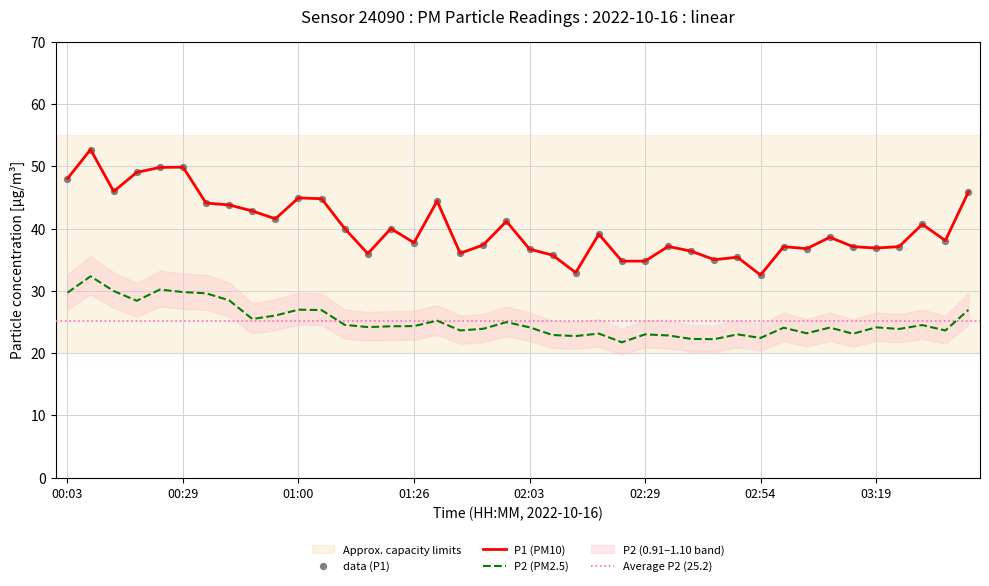

Which series reaches the minimum Y coordinate?

P2